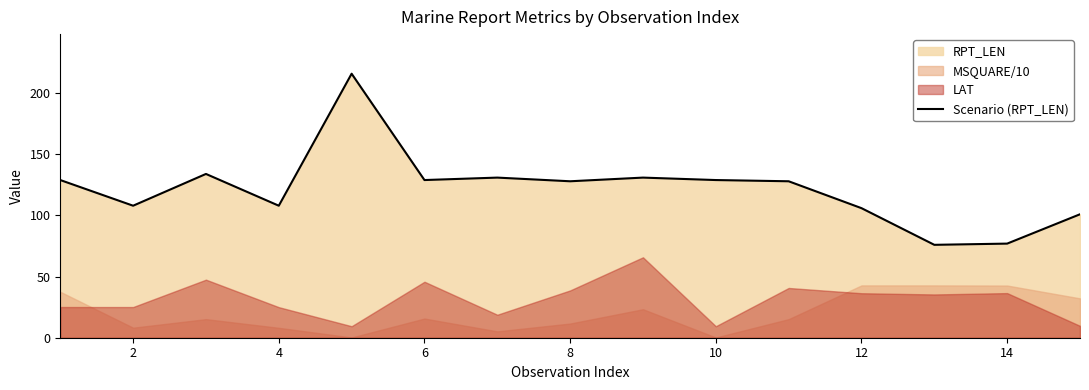

What is the greatest value displayed?

216